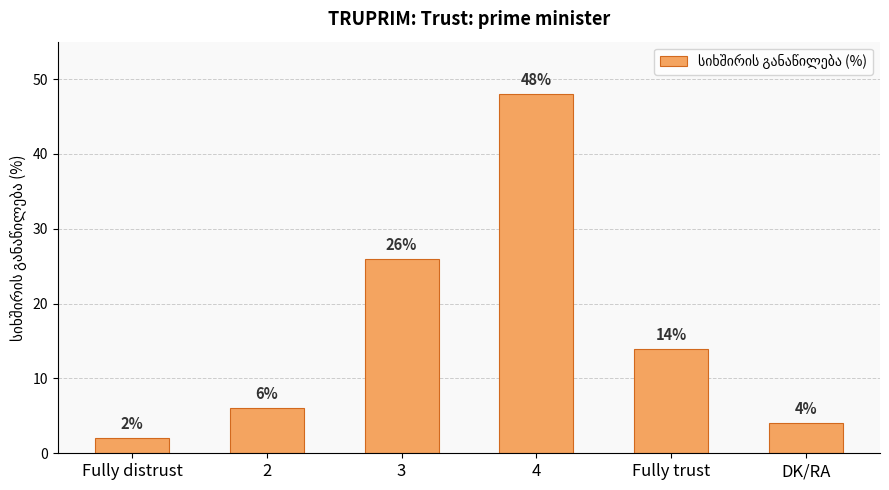

At which category does the chart reach its minimum across all series?

Fully distrust